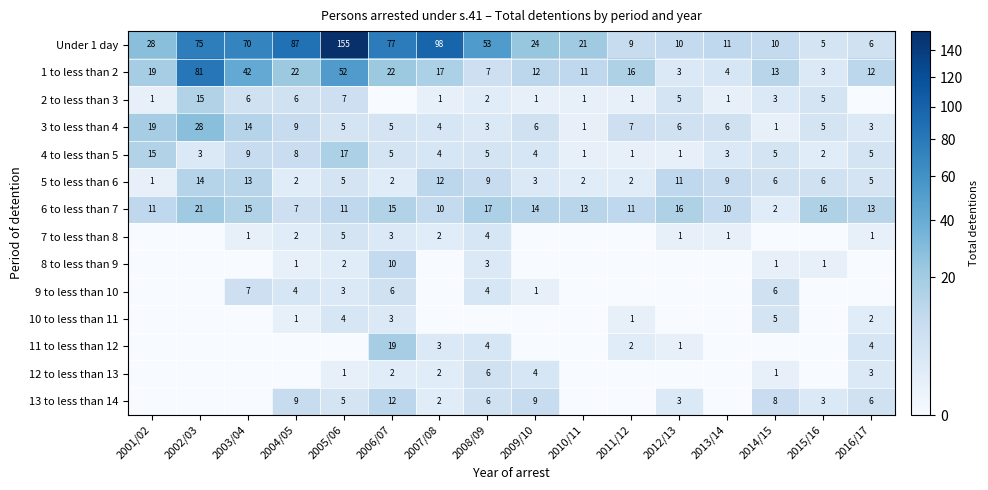

What is the greatest value displayed?

155